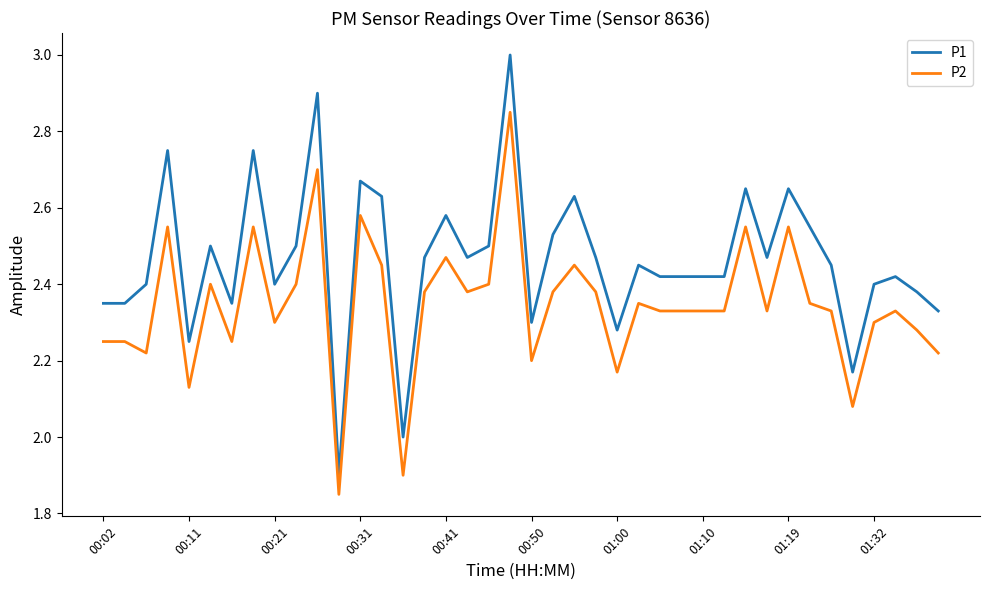

List the series in order of their peak value, lowest first.

P2, P1